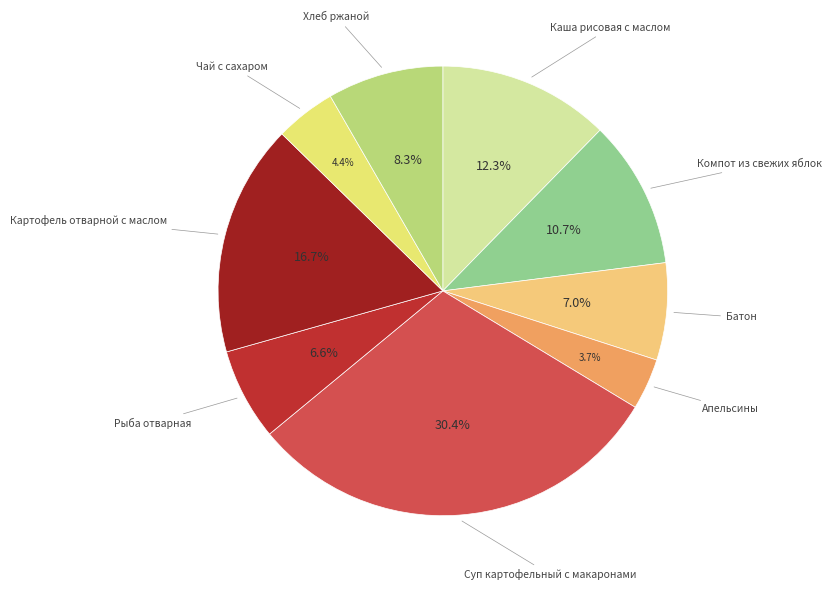

How many slices are in this pie chart?

9